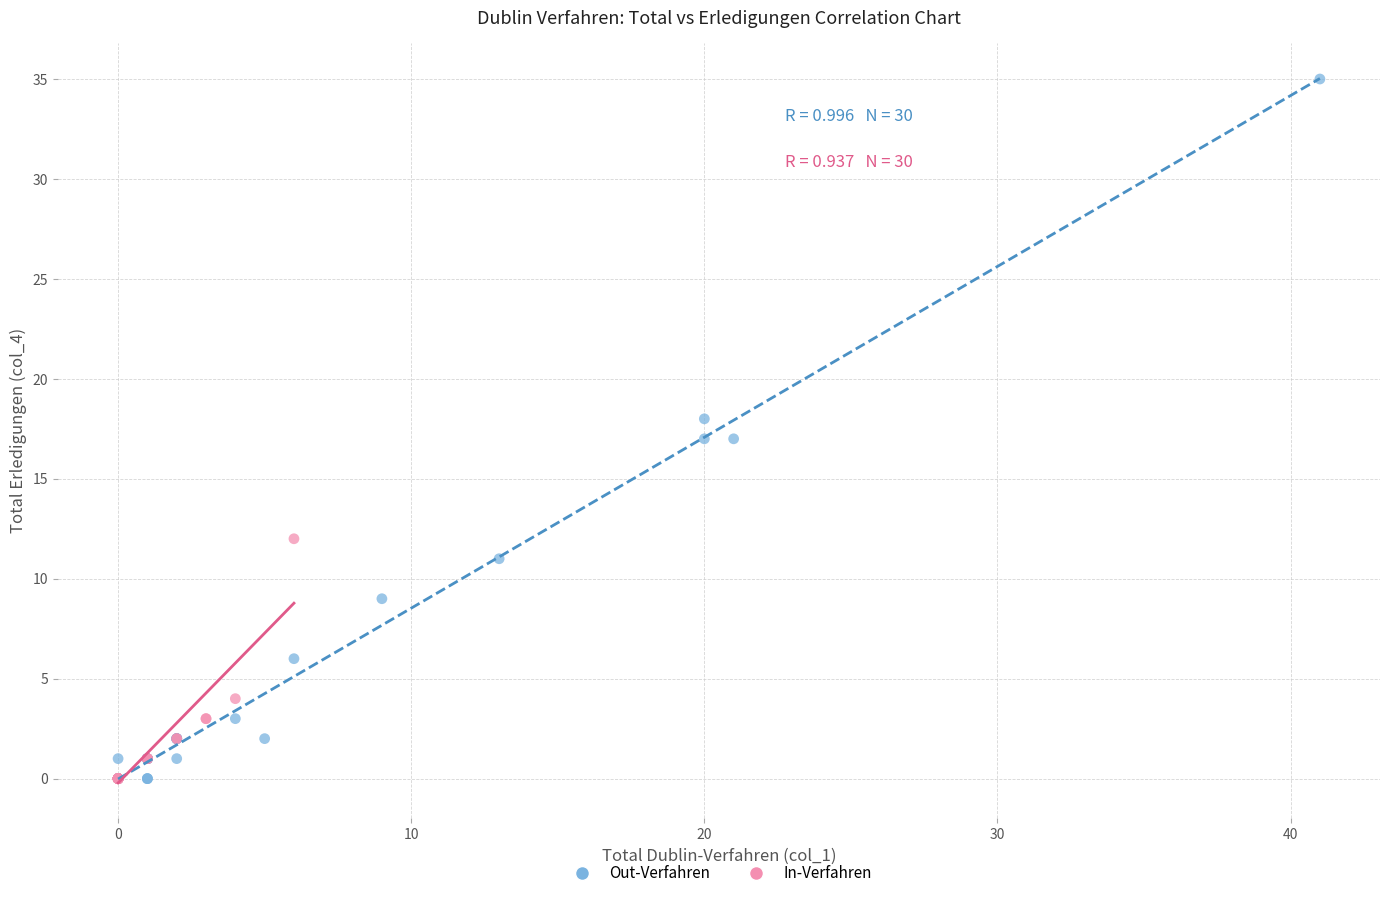

Which series contains the highest Y value?

Out-Verfahren